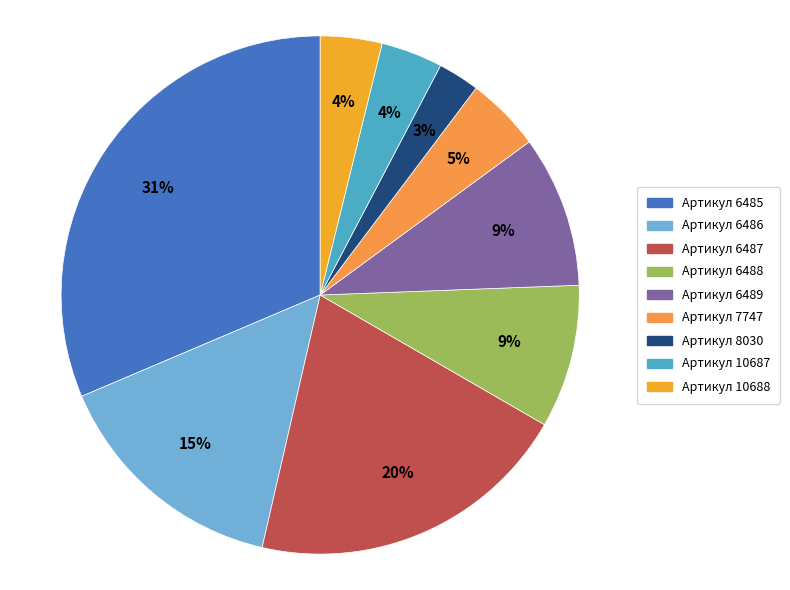

Count the number of slices in the pie.

9